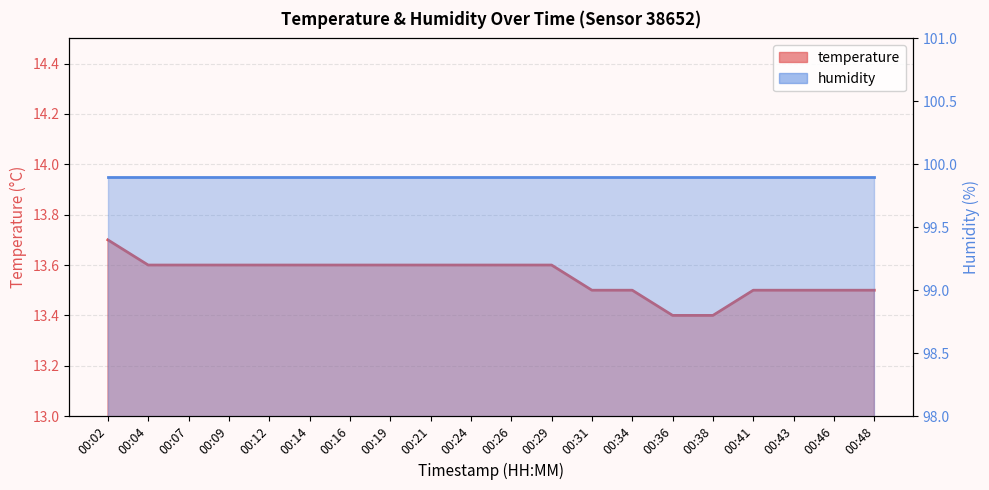

What is the difference between the values at 00:46 and 00:24?

0.1